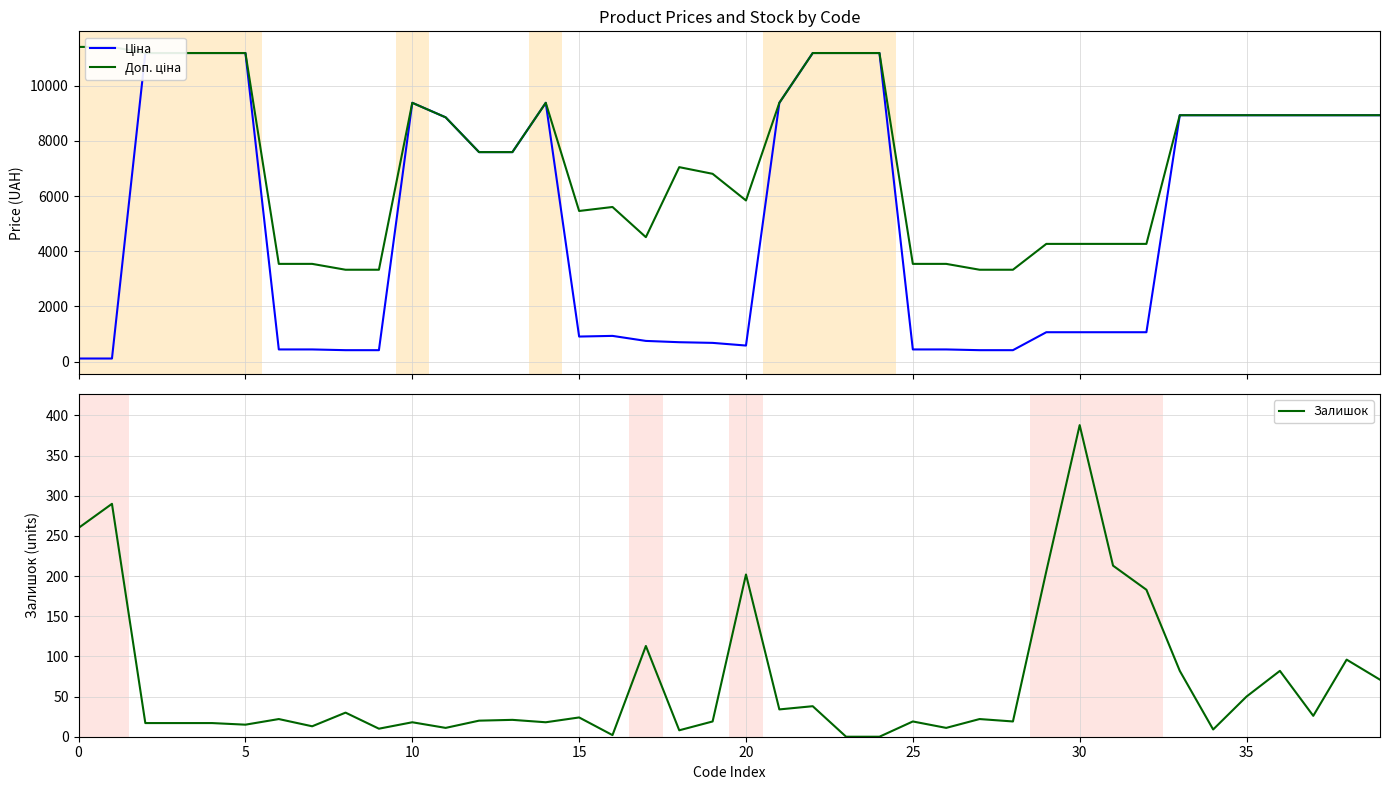

Which series has the widest spread of values?

Ціна